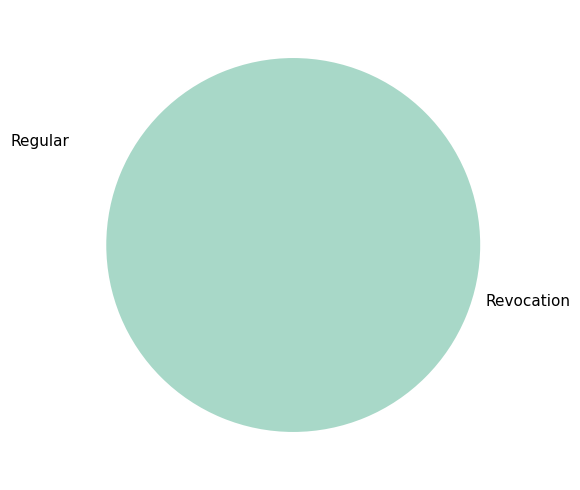

What is the change in value from Regular to Revocation?

+1